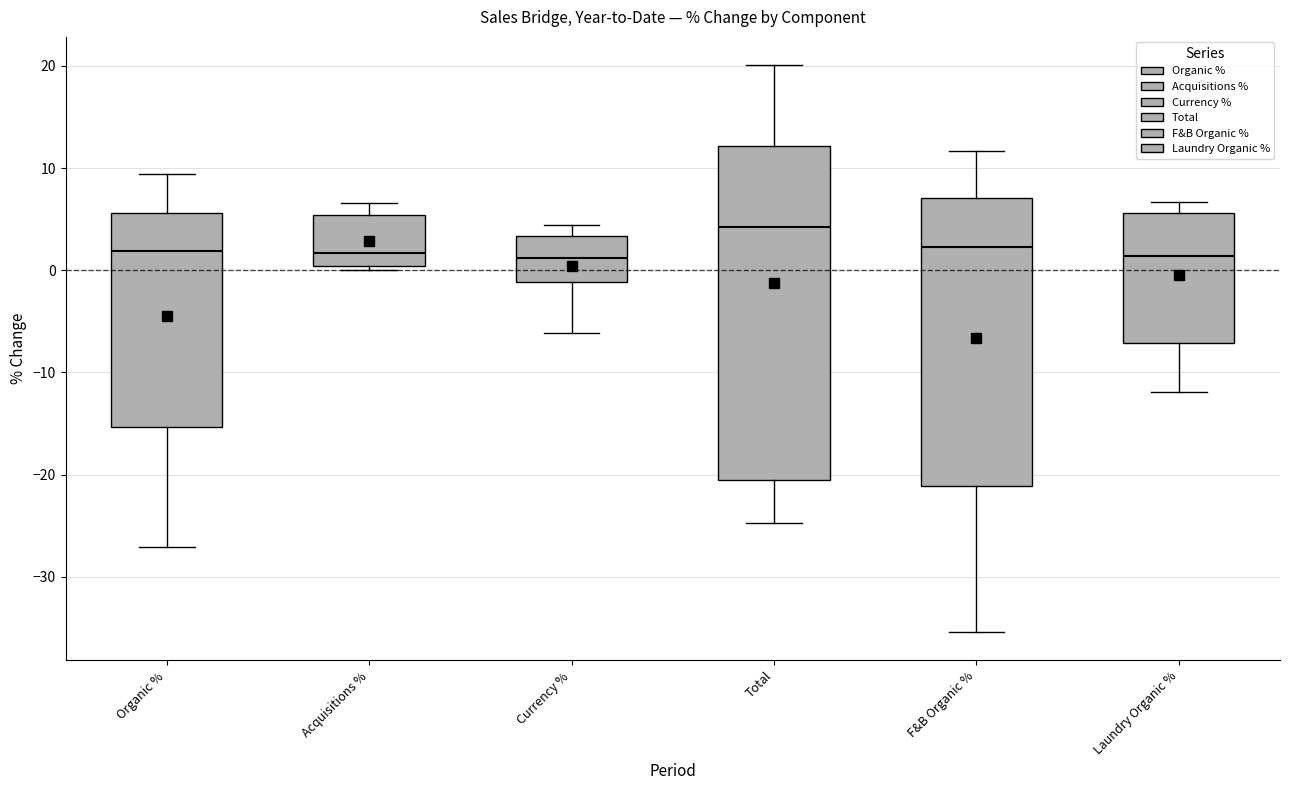

Where is the lower edge of the box for Laundry Organic % on the y-axis? The values are not printed on the chart, so give them approximately, as read against the axis.

-7